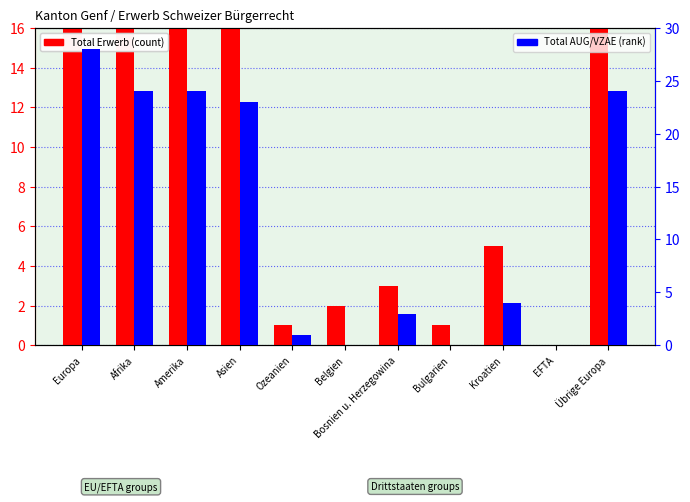

Rank the series by their maximum value, from lowest to highest.

Total AUG/VZAE, Total Erwerb